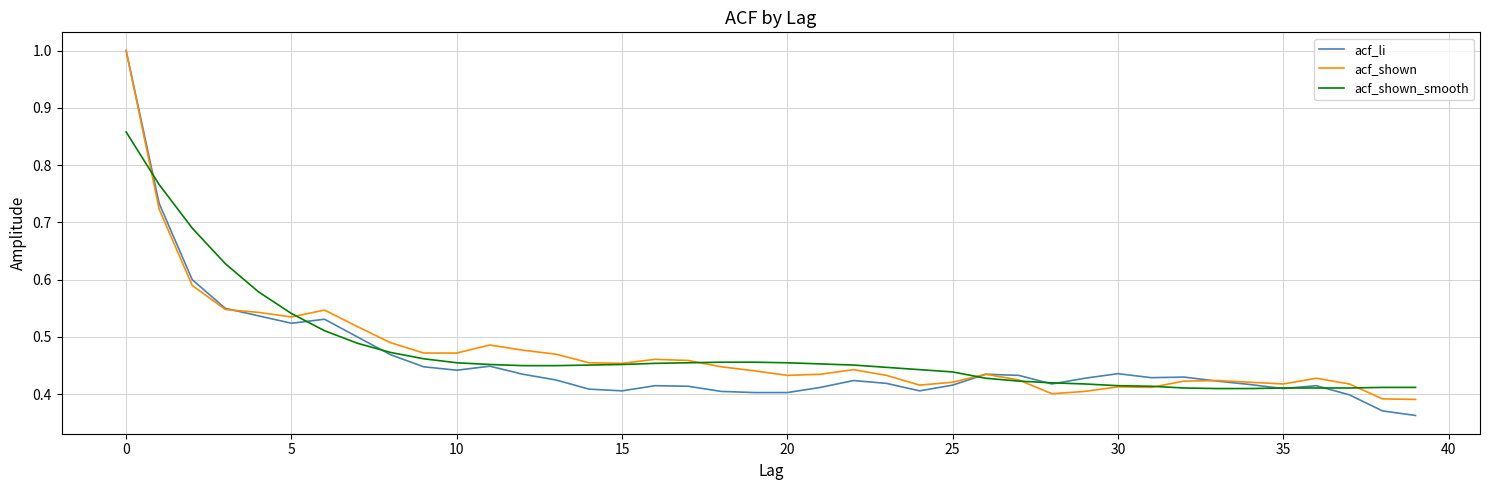

How many series are shown in this chart?

3